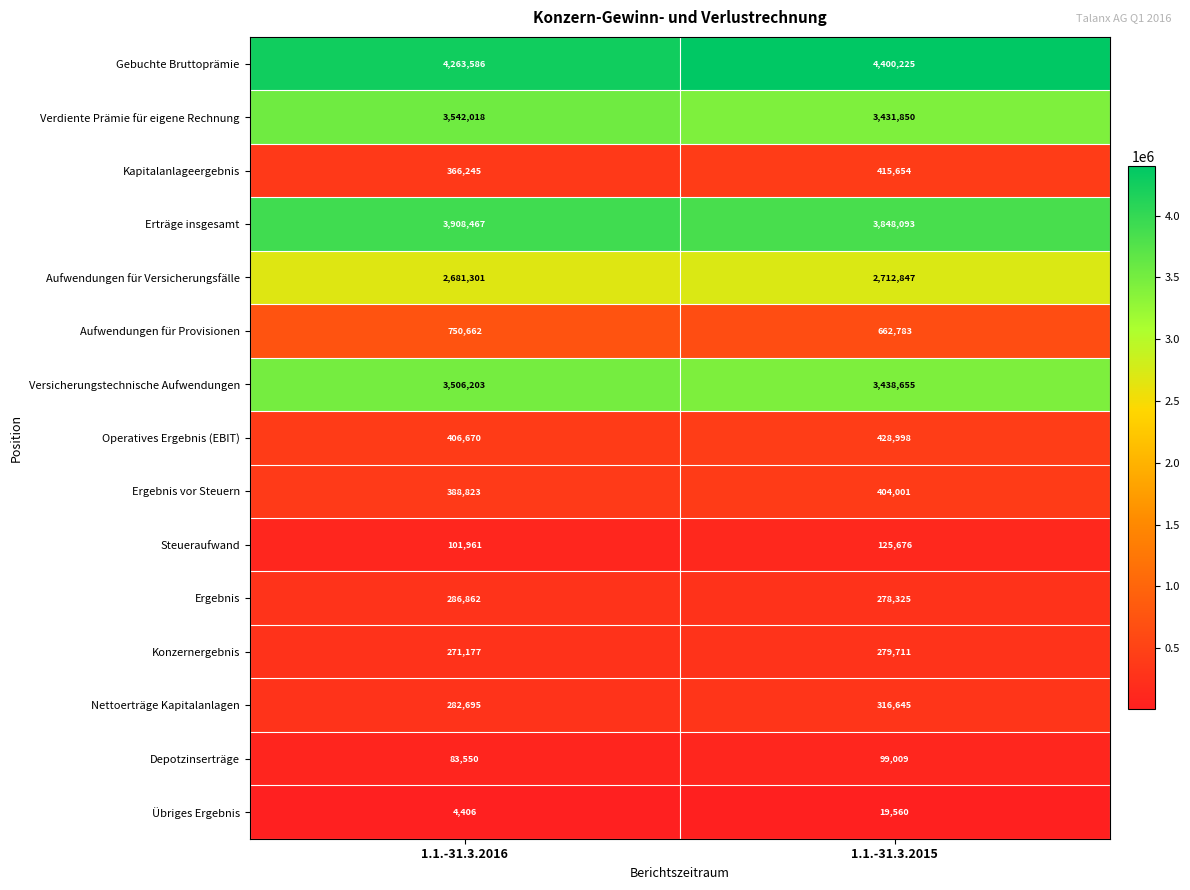

The Aufwendungen für Versicherungsfälle series shows 1488202 at 1.1.-31.3.2015. True or false?

False